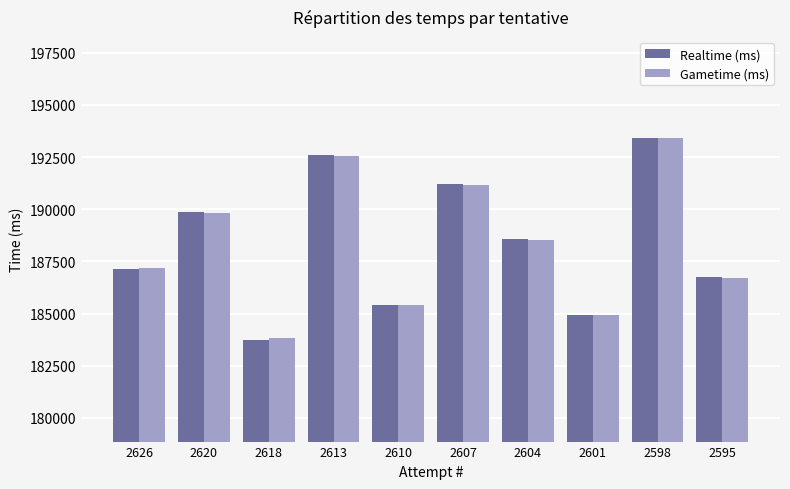

Is the value of Realtime (ms) at 2618 greater than the value of Gametime (ms) at 2607?

No